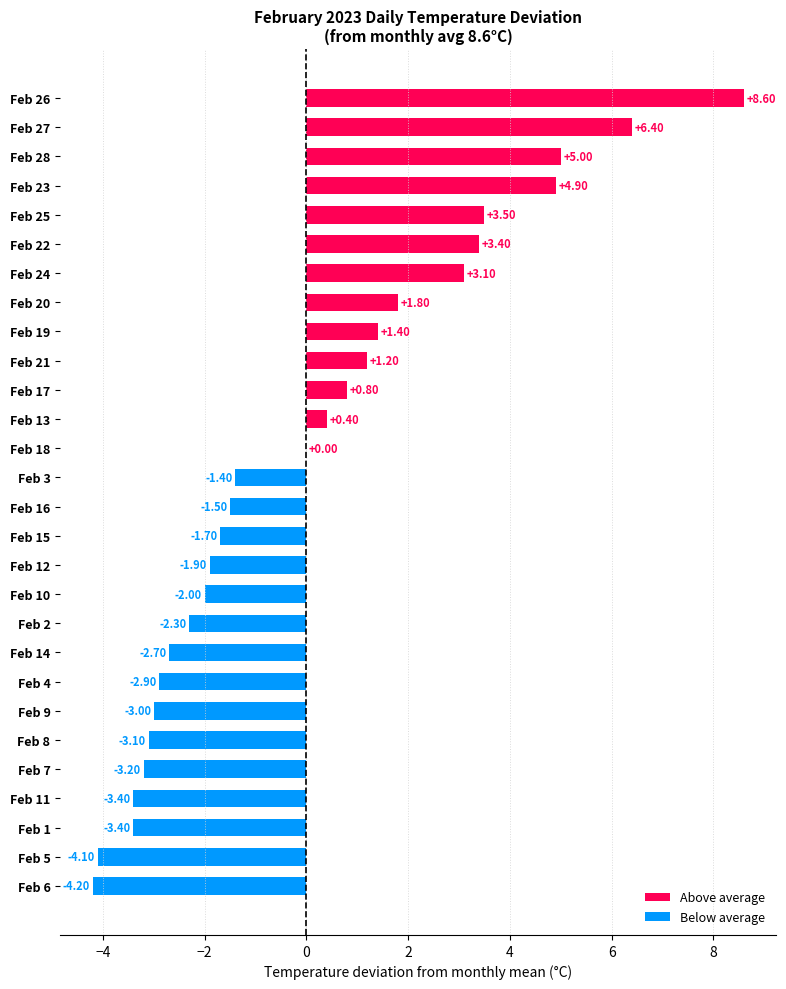

Which has a higher value, Feb 4 or Feb 12?

Feb 12